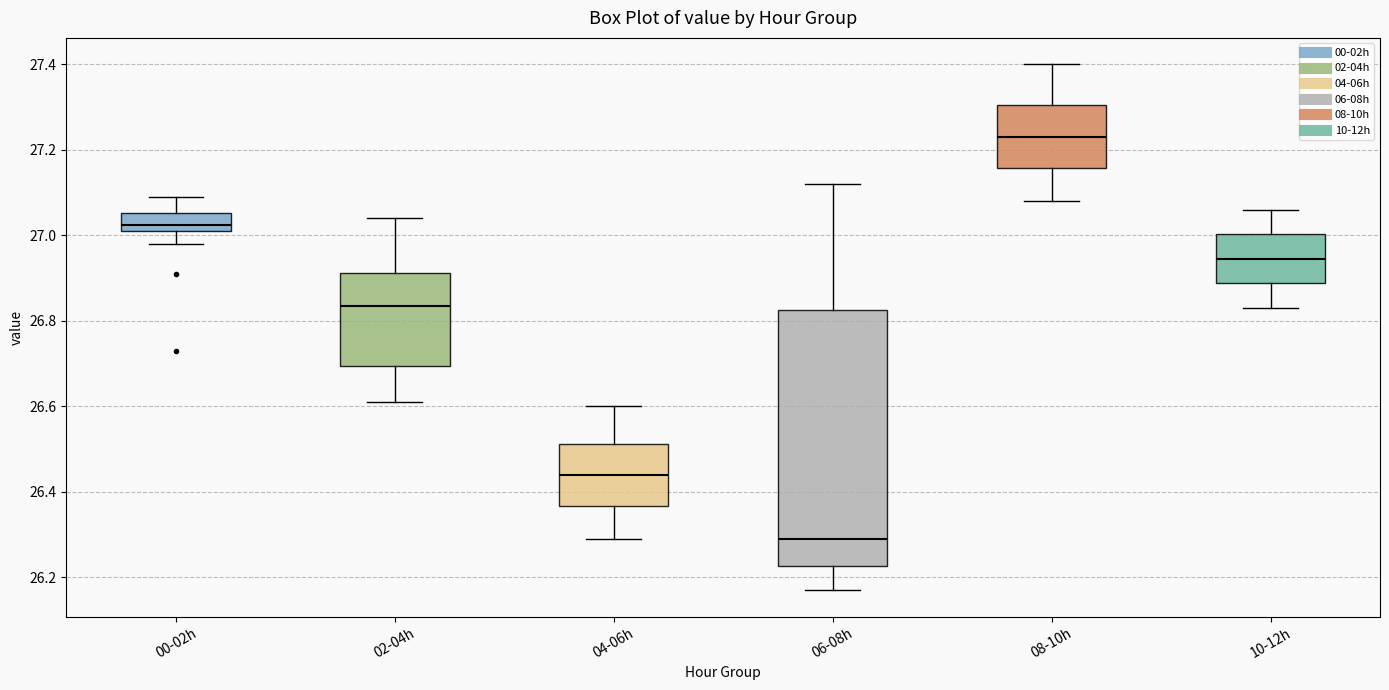

Comparing the boxes themselves (not the whiskers), which one is the tallest?

06-08h